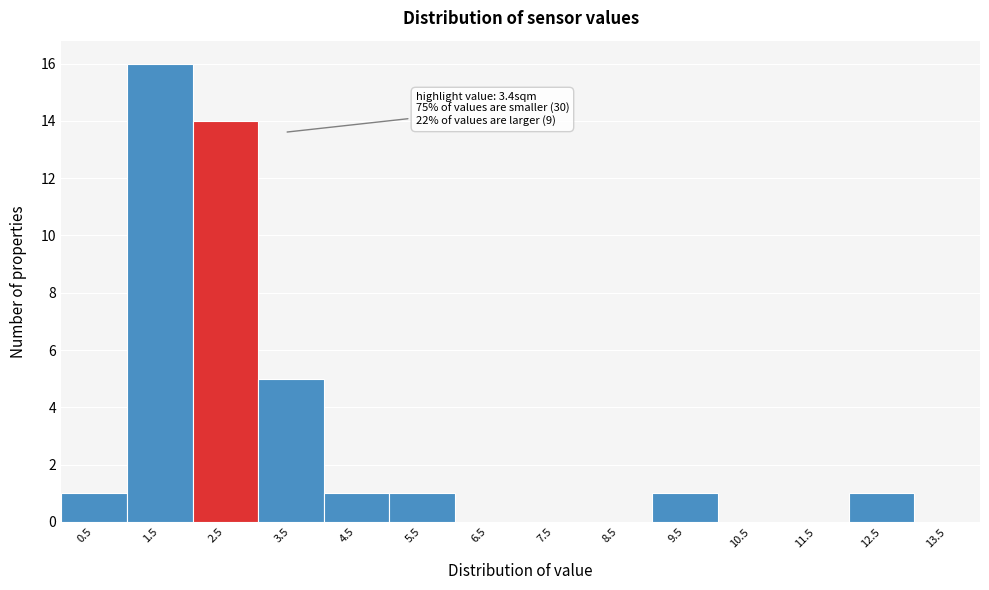

Reading left to right, extract all data points from this chart.

0.5=1	1.5=16	2.5=14	3.5=5	4.5=1	5.5=1	6.5=0	7.5=0	8.5=0	9.5=1	10.5=0	11.5=0	12.5=1	13.5=0